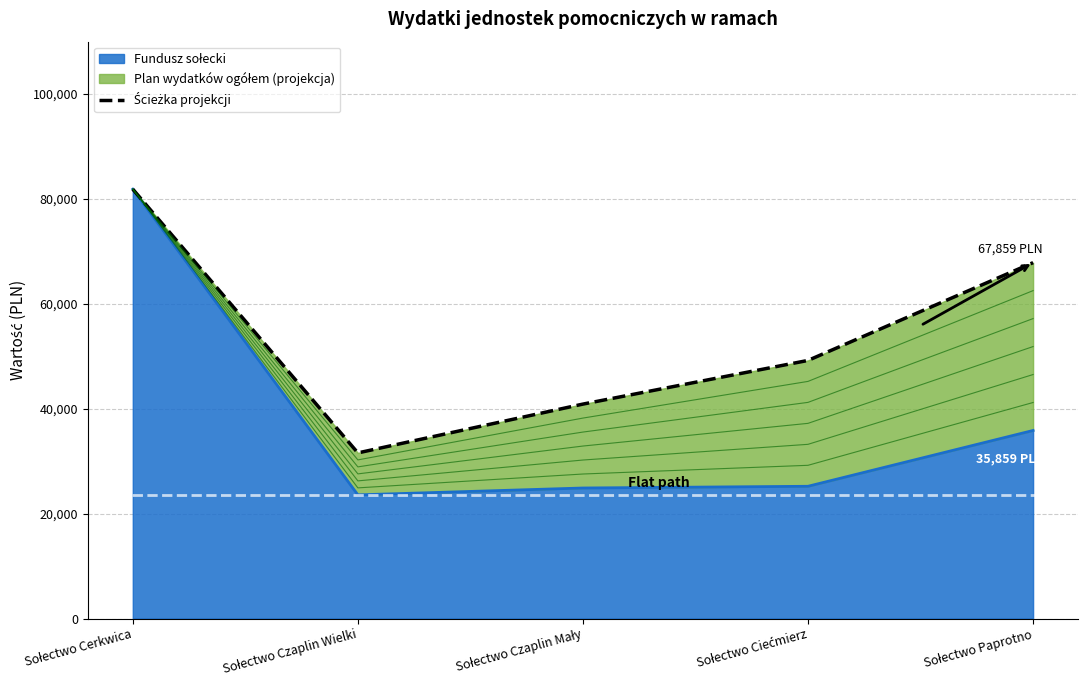

Reading left to right, transcribe all the data shown in this chart.

Sołectwo Cerkwica=81870.5	Sołectwo Czaplin Wielki=31578.7	Sołectwo Czaplin Mały=40888.6	Sołectwo Ciećmierz=49216.1	Sołectwo Paprotno=67859.3